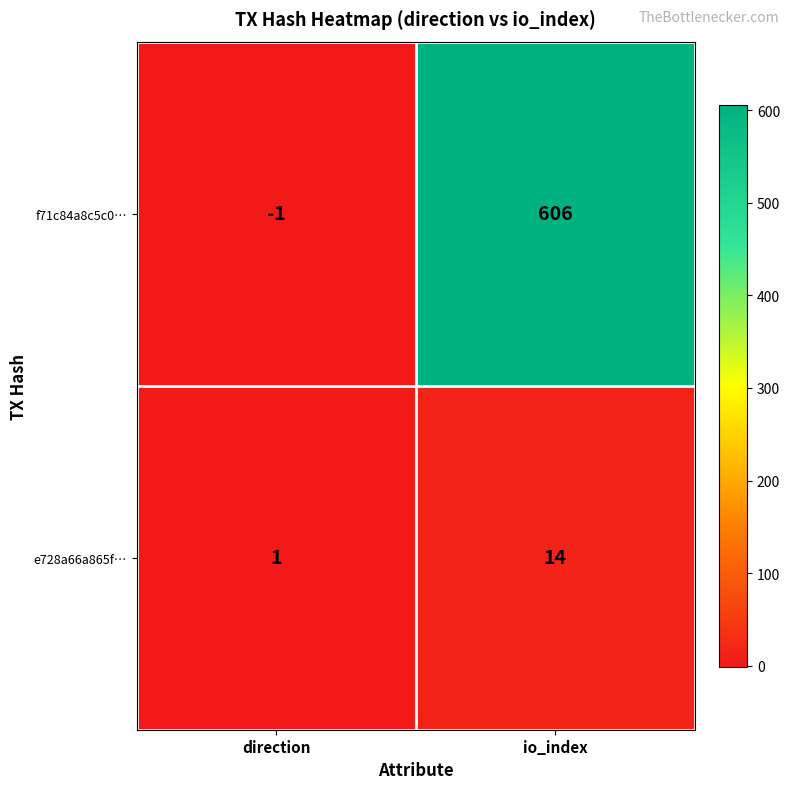

What is the average value of the e728a66a865f… series?

8